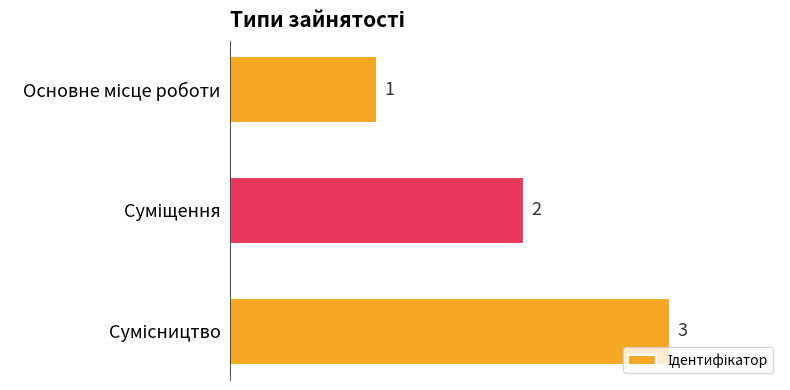

How many values are between 1 and 3?

3